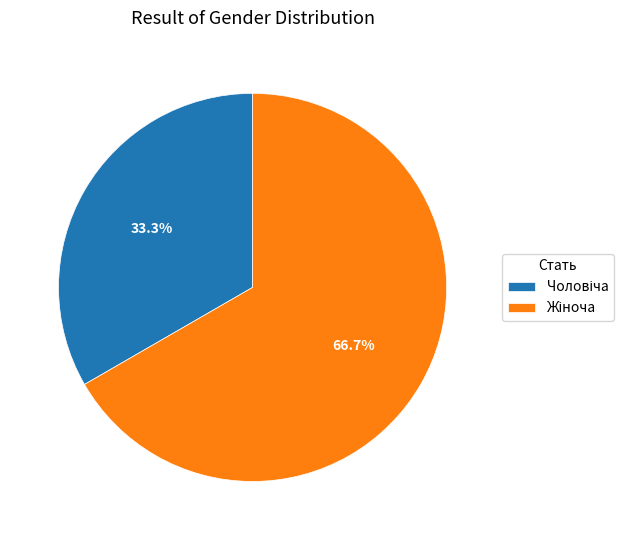

To the nearest percent, what is the difference between the largest and smallest slice percentages?

33%